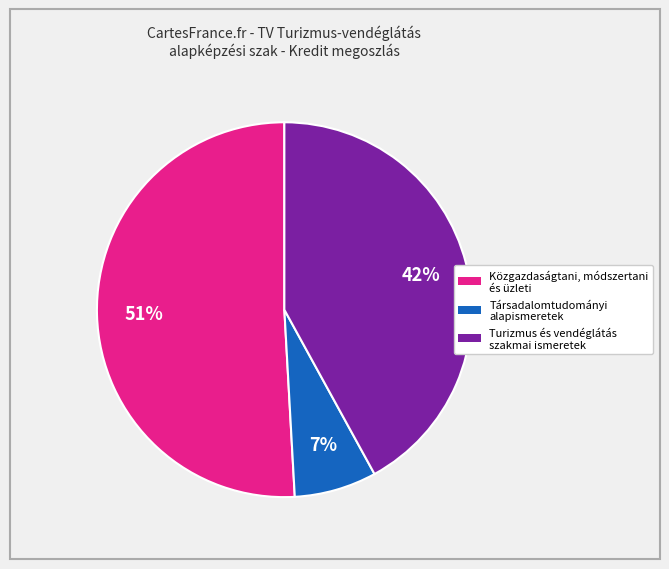

Which has a higher value, Társadalomtudományi alapismeretek or Közgazdaságtani, módszertani és üzleti?

Közgazdaságtani, módszertani és üzleti